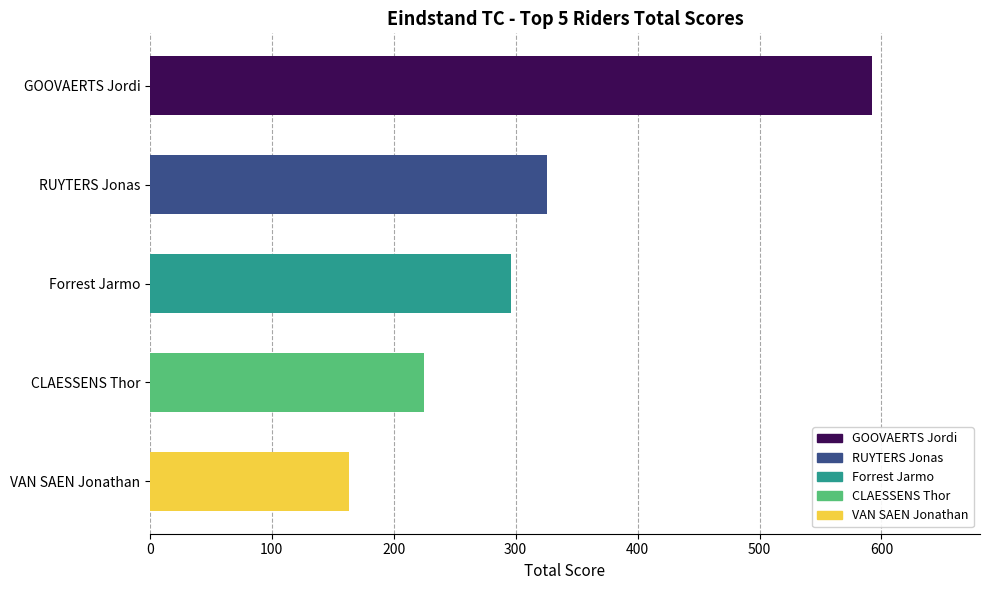

What value does the data have at Forrest Jarmo, to the nearest 10?

300